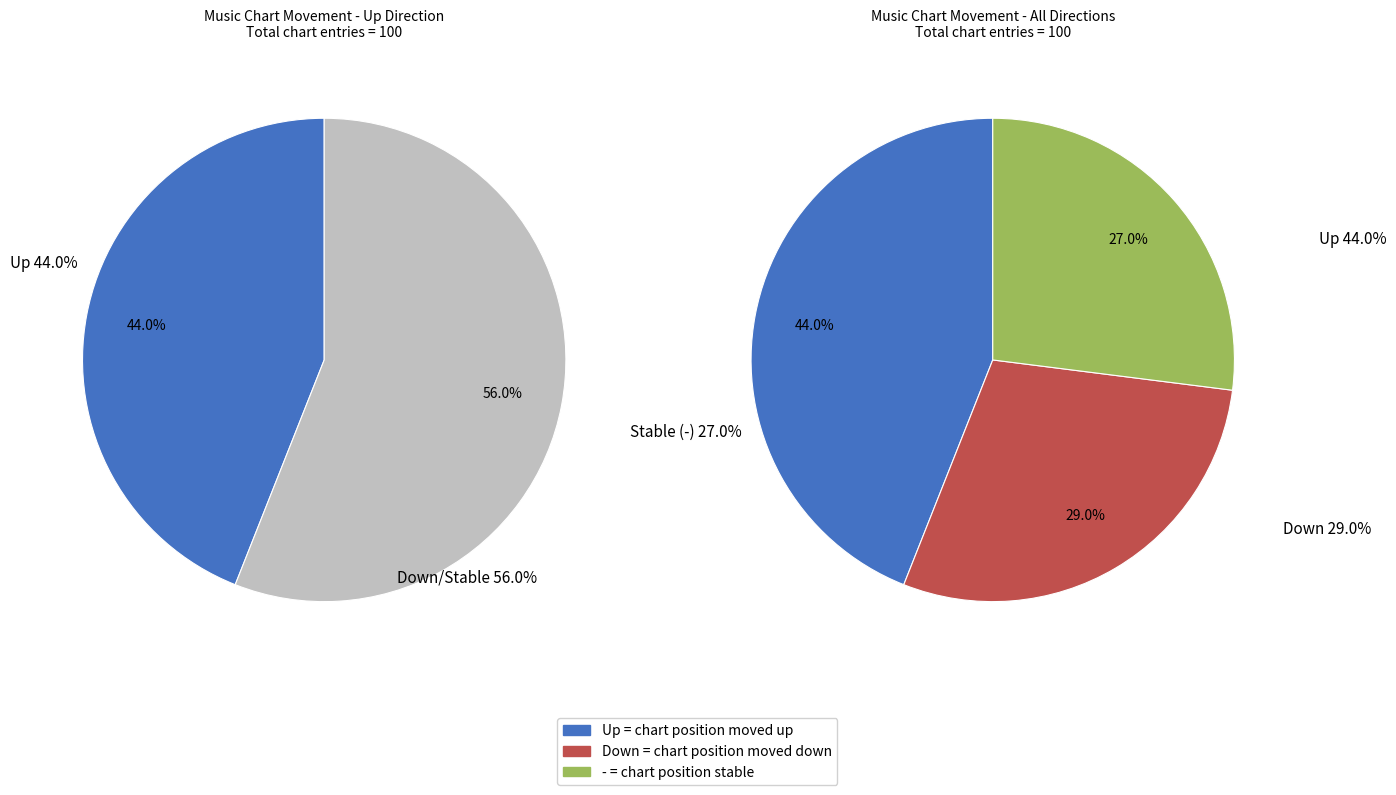

Which category has the smallest portion of the pie?

-